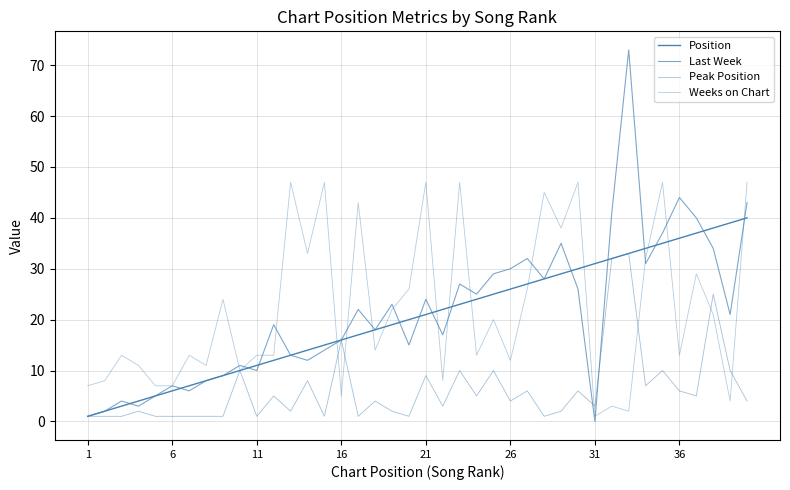

What is the greatest value displayed?

73